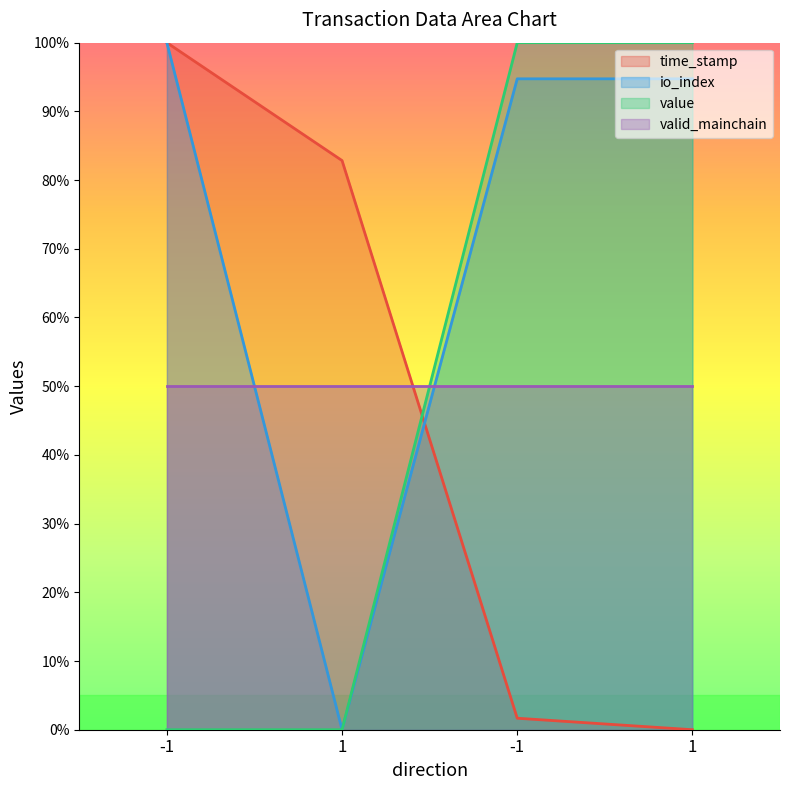

What is the difference between the maximum and second lowest values in the io_index series?

5.3